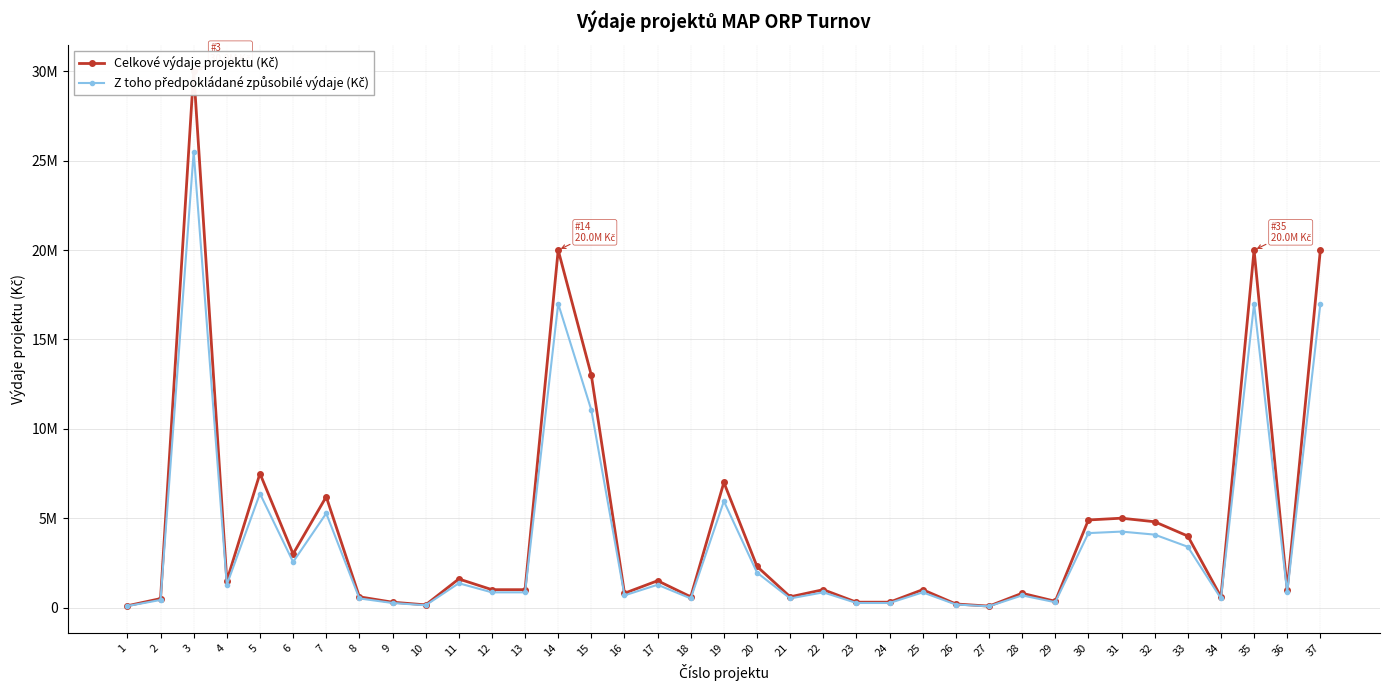

What is the value of the Celkové výdaje projektu (Kč) point at the 15th from the left?

13000000